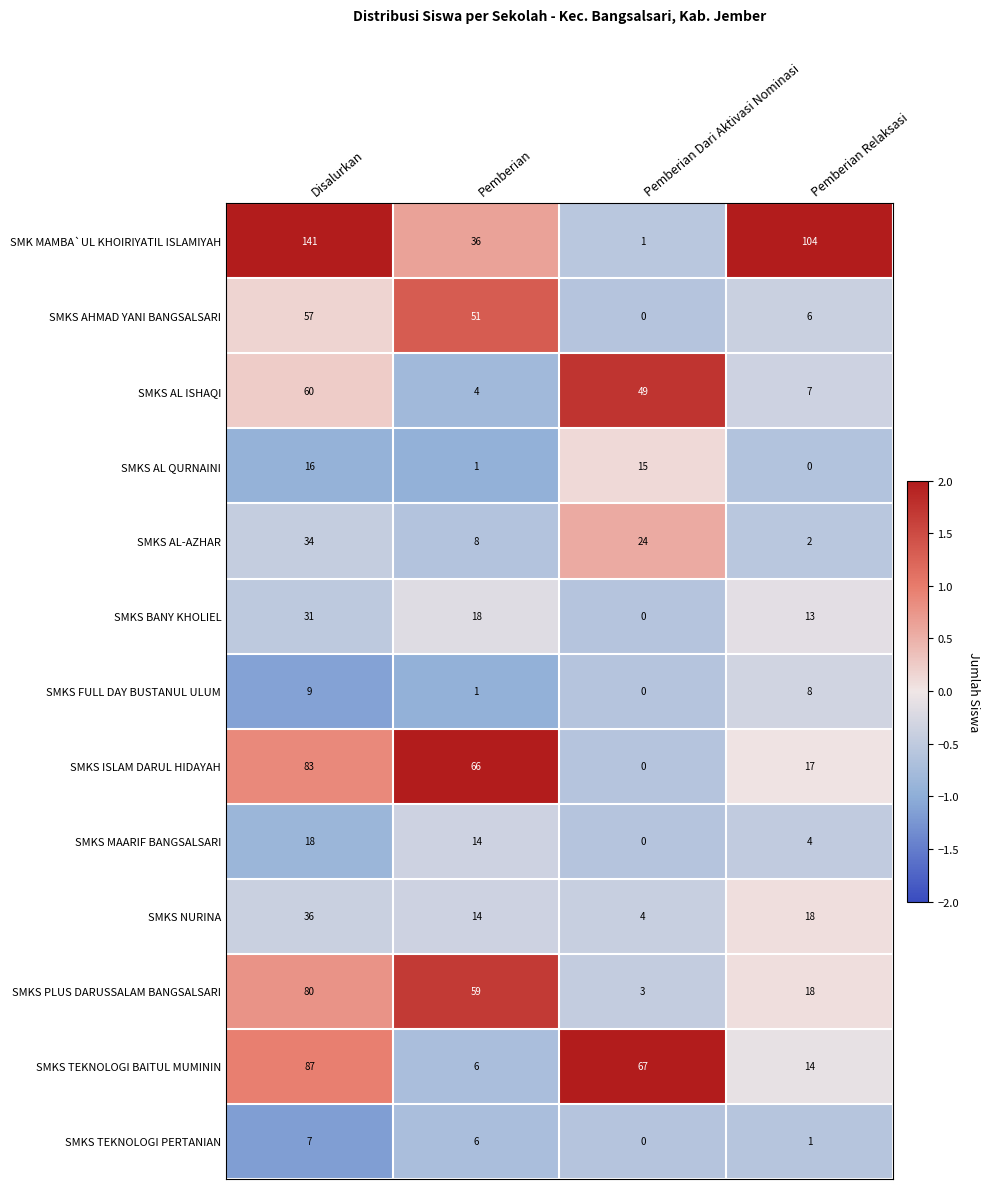

Which label corresponds to the largest value in the chart?

Disalurkan